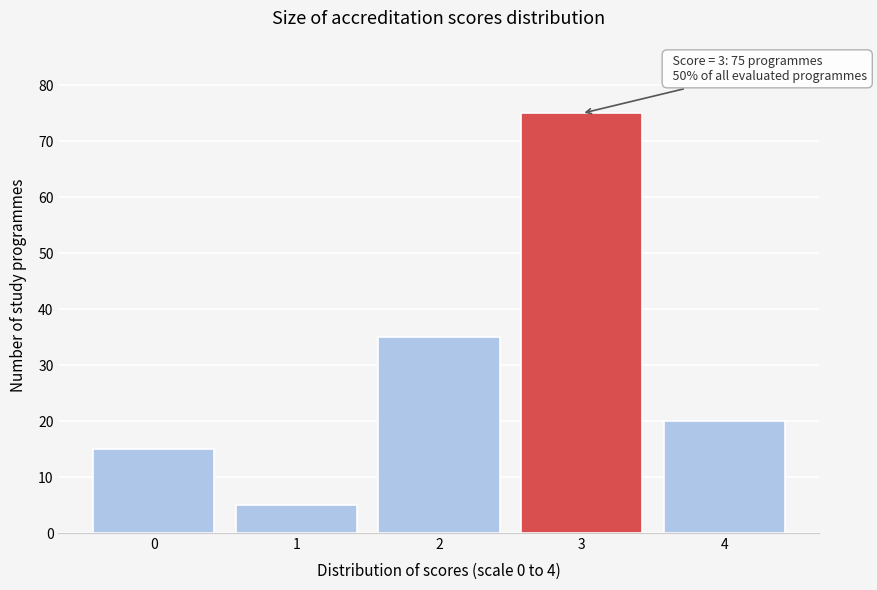

Reading left to right, what are all the values shown in this chart?

0=15	1=5	2=35	3=75	4=20